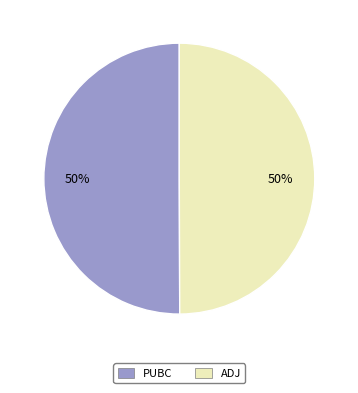

To the nearest percent, what portion does PUBC represent?

50%